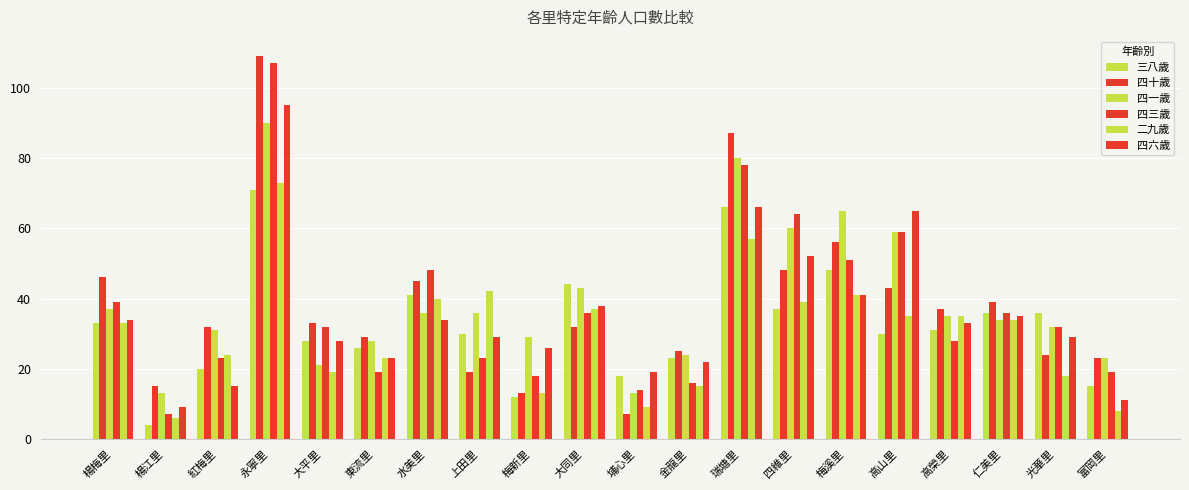

What is the label of the 5th bar from the right?

高山里